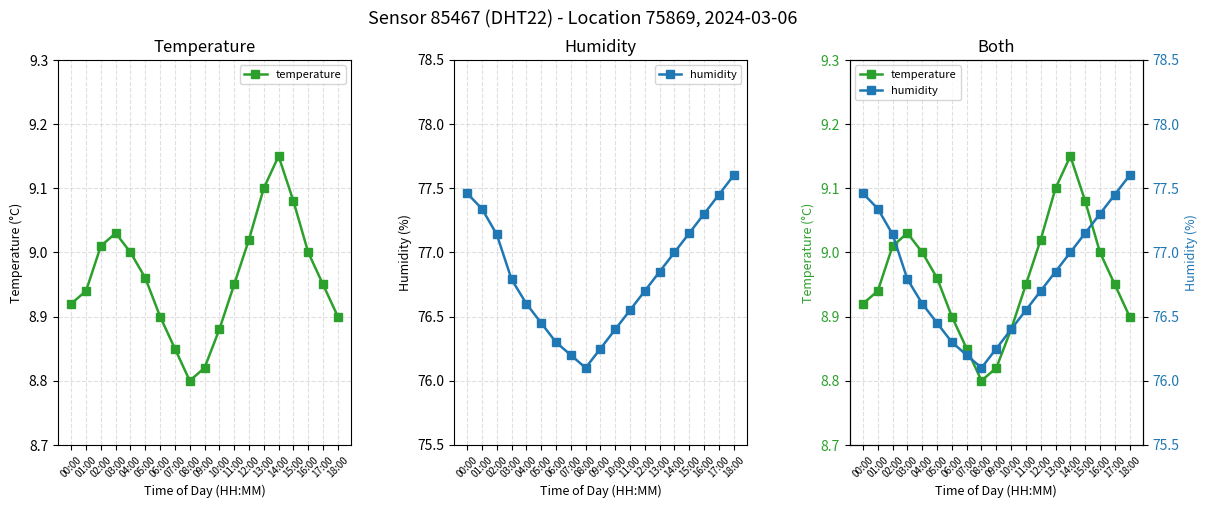

What is the total value across all series at 02:00?

86.2